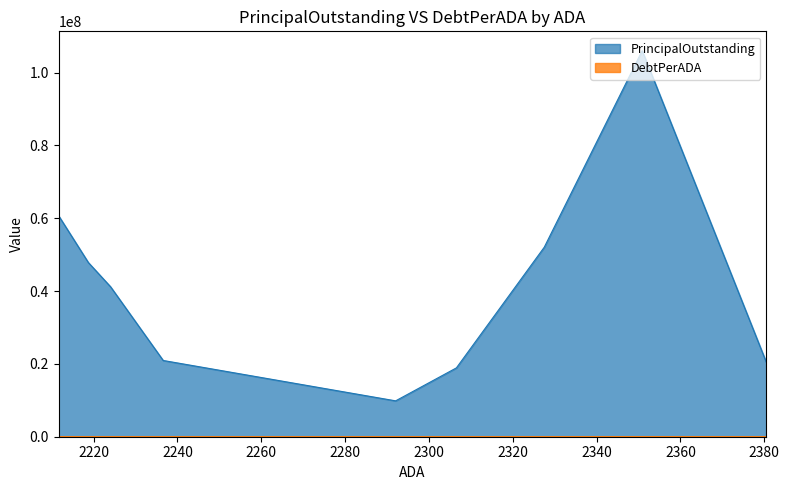

At how many categories does at least one series exceed 66209198?

1